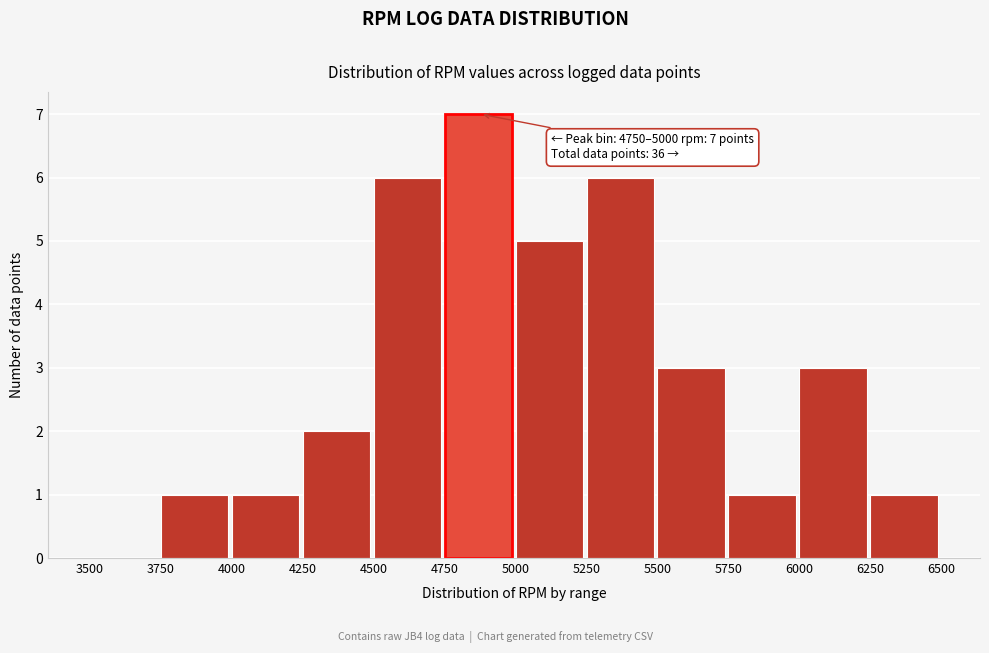

Over which range of the x-axis is the bar tallest?

4750 to 5000